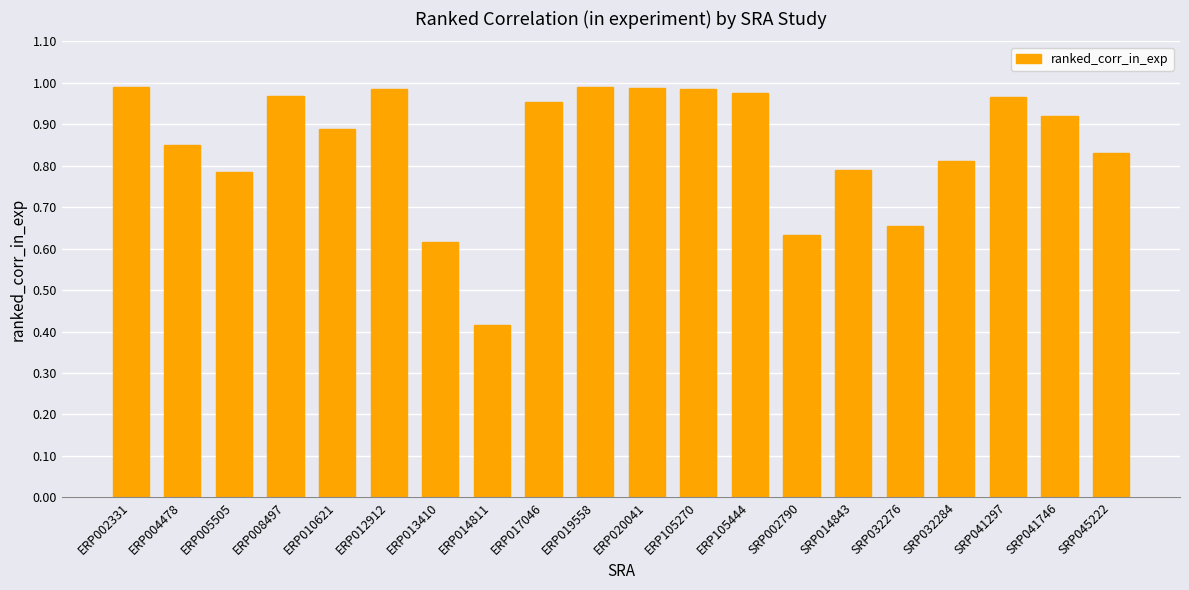

What is the change in value from ERP020041 to SRP032276?

-0.3